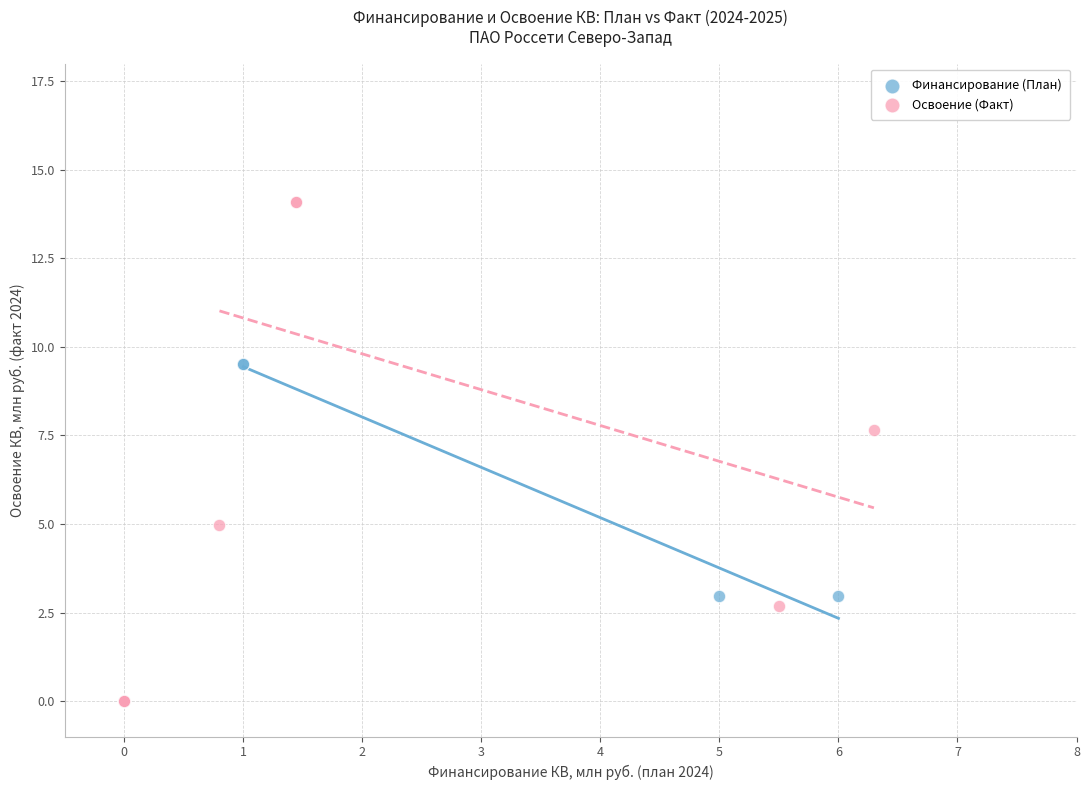

Which series has the largest Y range (max minus min)?

Освоение (Факт)